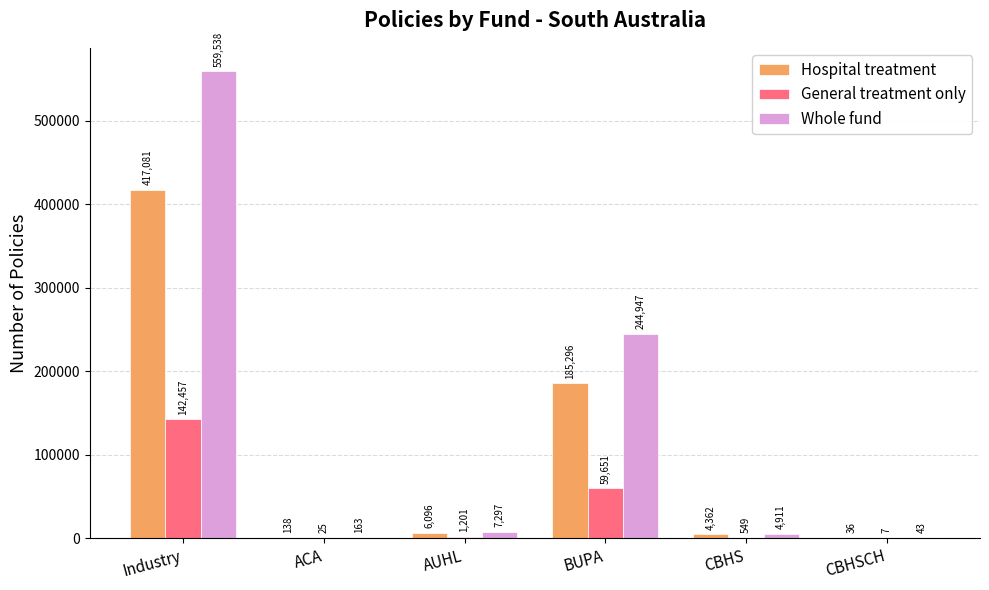

The value of Whole fund at CBHS is 4911. True or false?

True